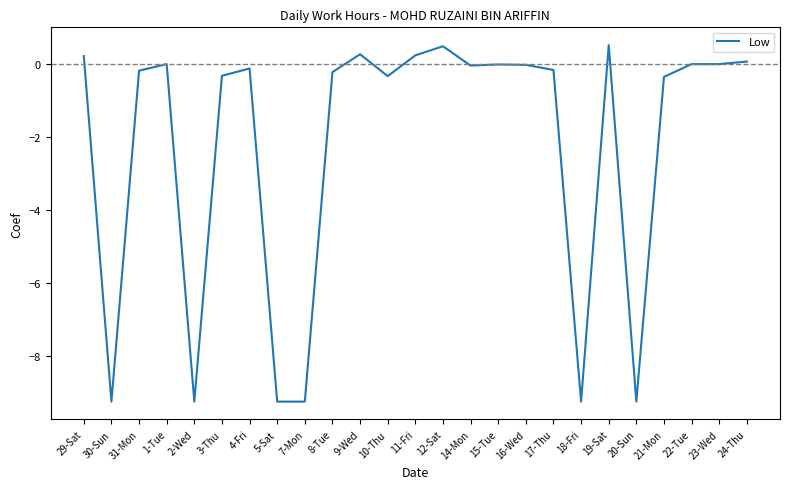

How many series are shown in this chart?

1